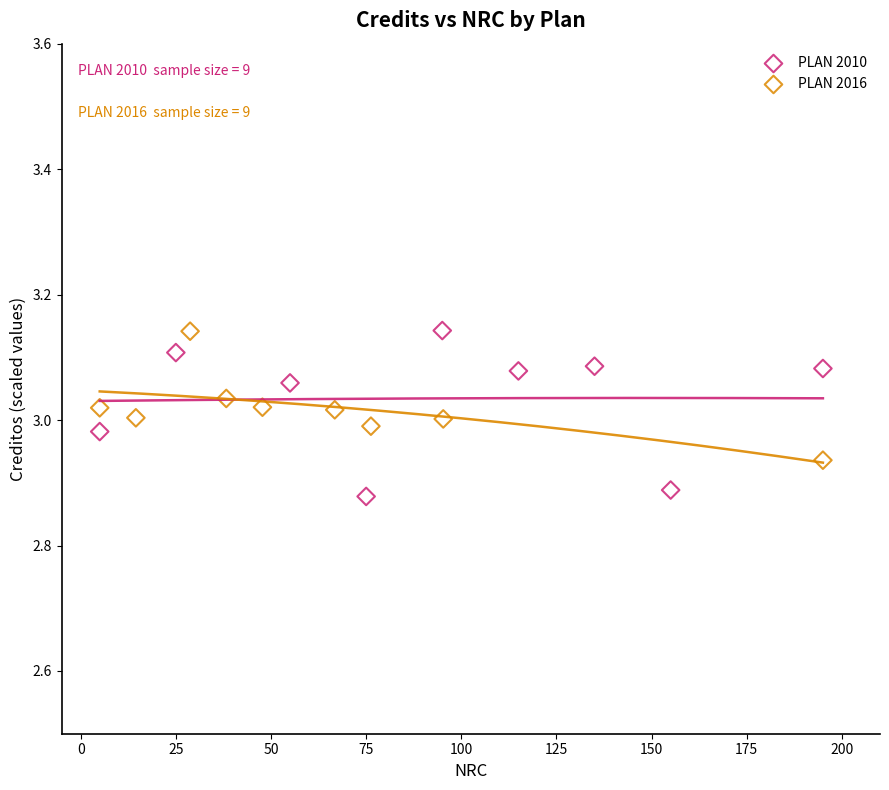

Which series contains the lowest Y value?

PLAN 2010